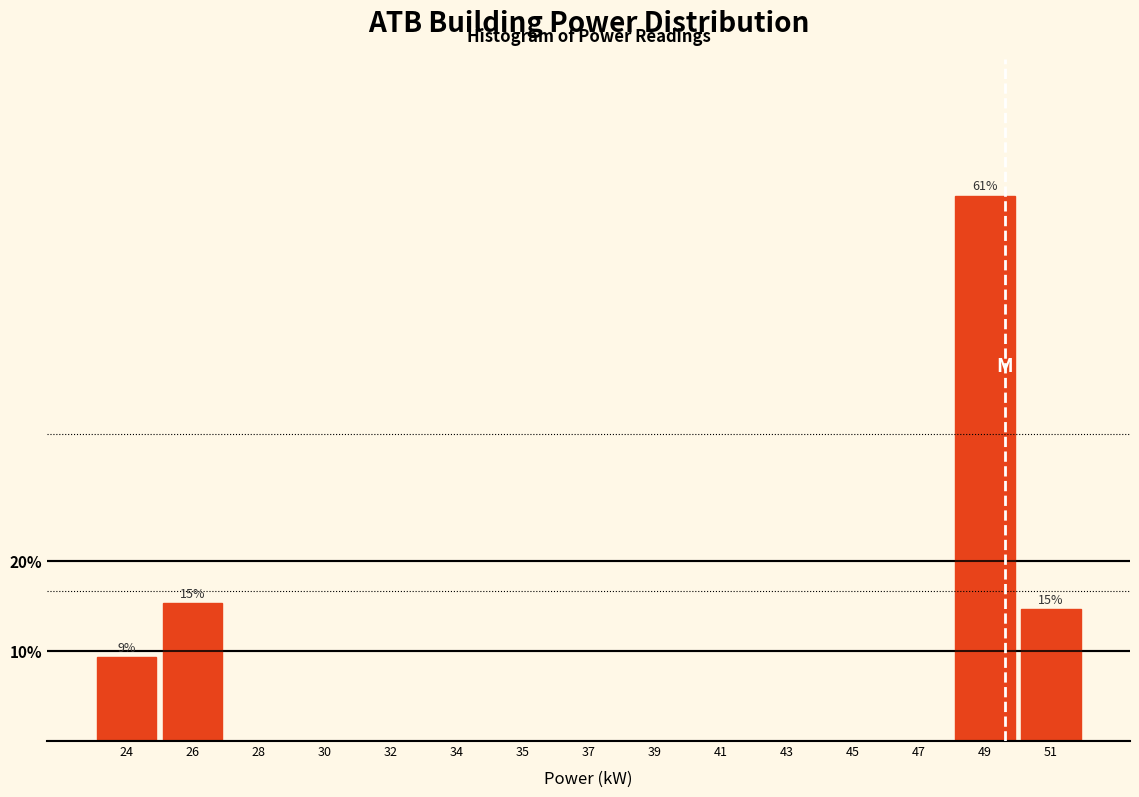

Reading left to right, transcribe all the data shown in this chart.

24=9.3	26=15.3	28=0.0	30=0.0	32=0.0	34=0.0	35=0.0	37=0.0	39=0.0	41=0.0	43=0.0	45=0.0	47=0.0	49=60.7	51=14.7